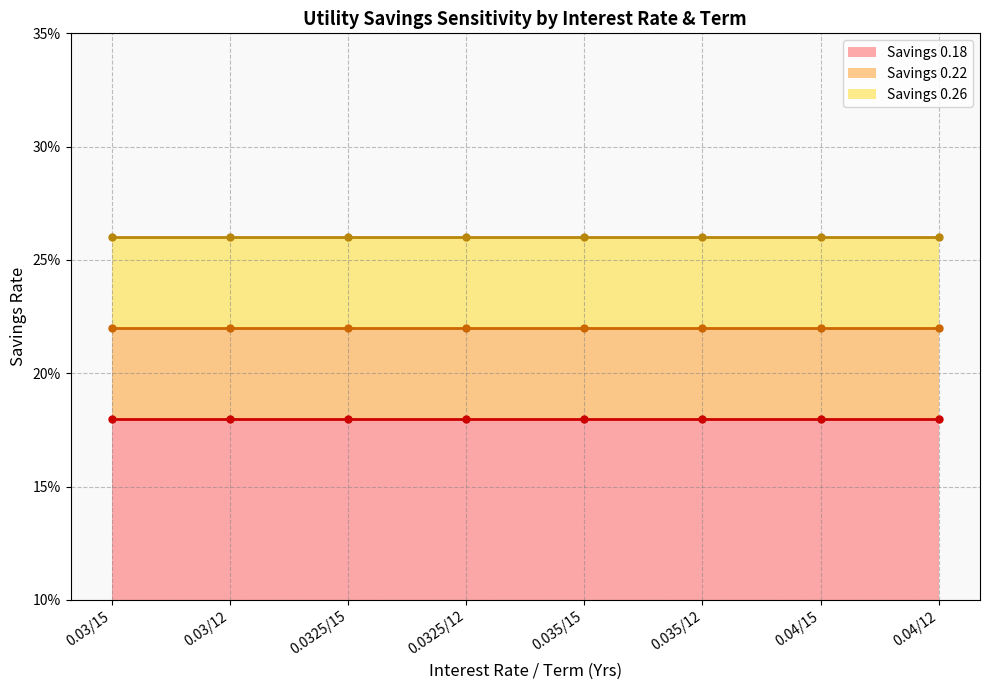

Which series has the widest spread of values?

Savings 0.18